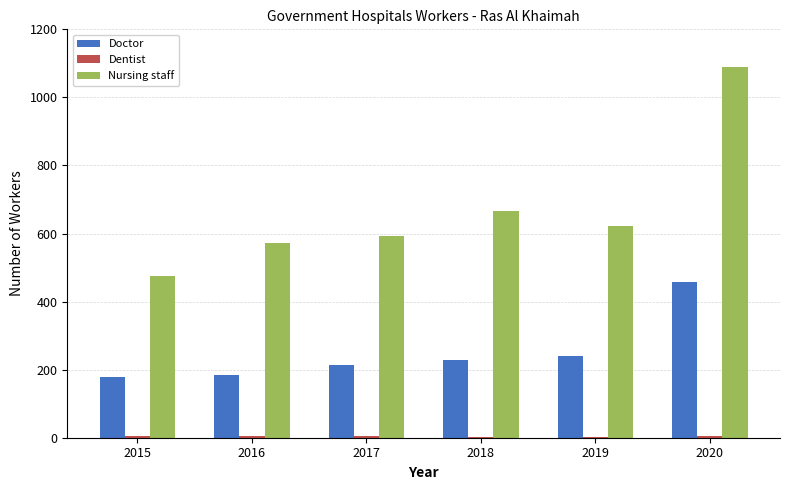

Where is Nursing staff nearest to the value 781?

2018